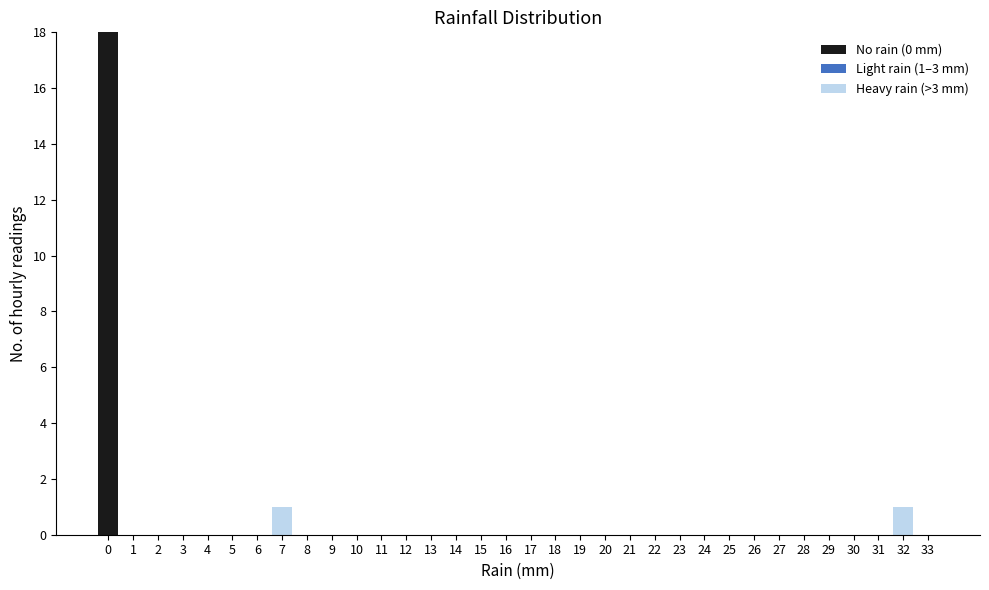

Which range on the x-axis has the tallest stacked bar (by total height)?

-0.5 to 0.5